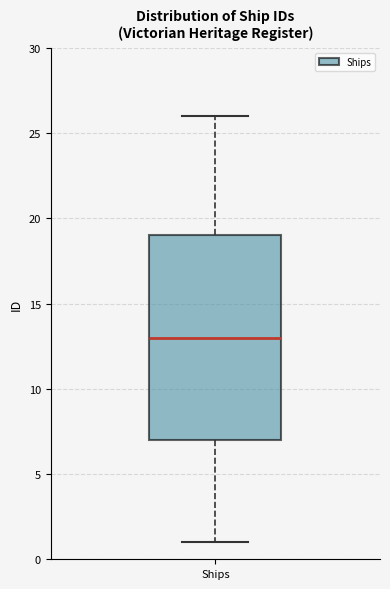

Read this box plot against the y-axis: the position of the median line, the range covered by the box, and the ends of both whiskers. The values are not printed on the chart, so give them approximately, as read against the axis.

median 13, box 7 to 19, whiskers 1 to 26